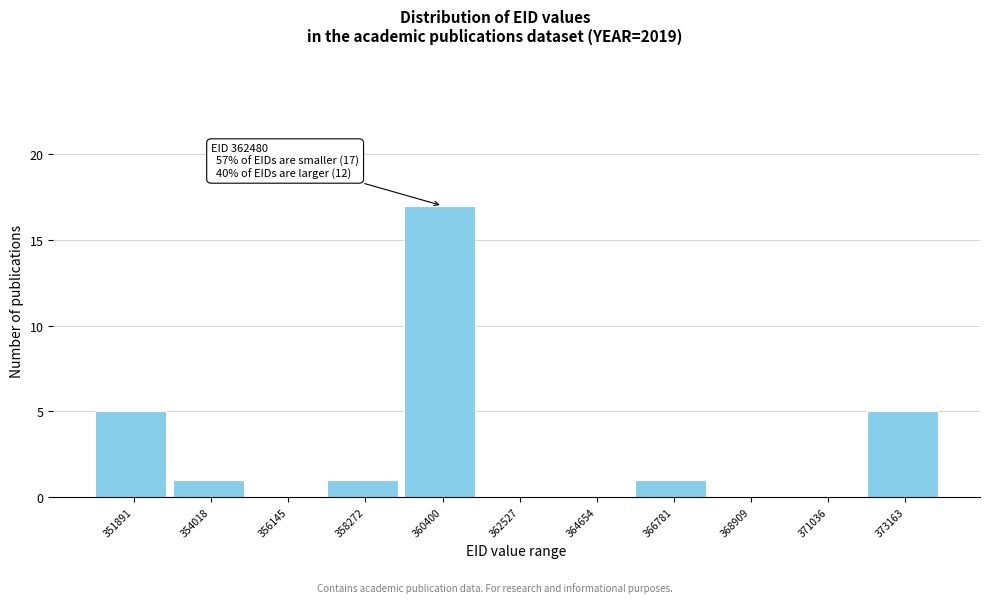

Reading left to right, list all the values displayed in this chart.

351891=5	354018=1	356145=0	358272=1	360400=17	362527=0	364654=0	366781=1	368909=0	371036=0	373163=5